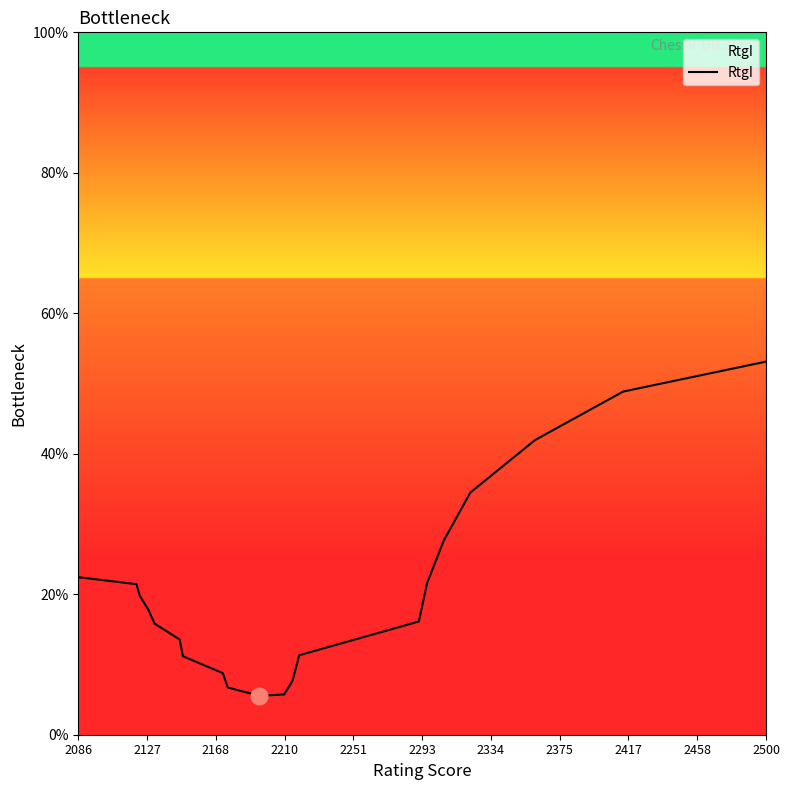

What is the difference between the second highest and minimum values?

43.3